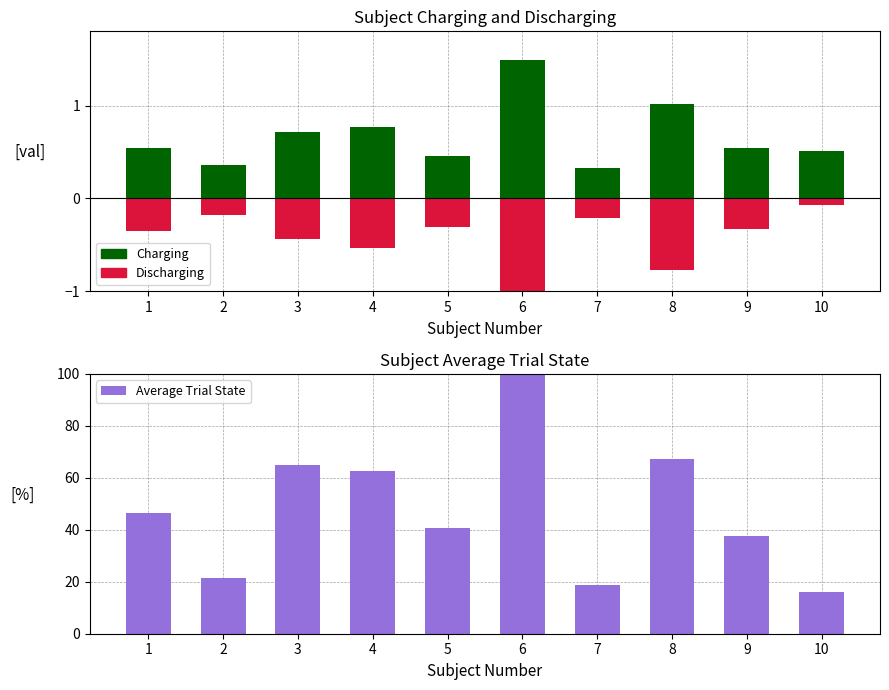

What is the spread (max minus min) of values at 9?

37.9